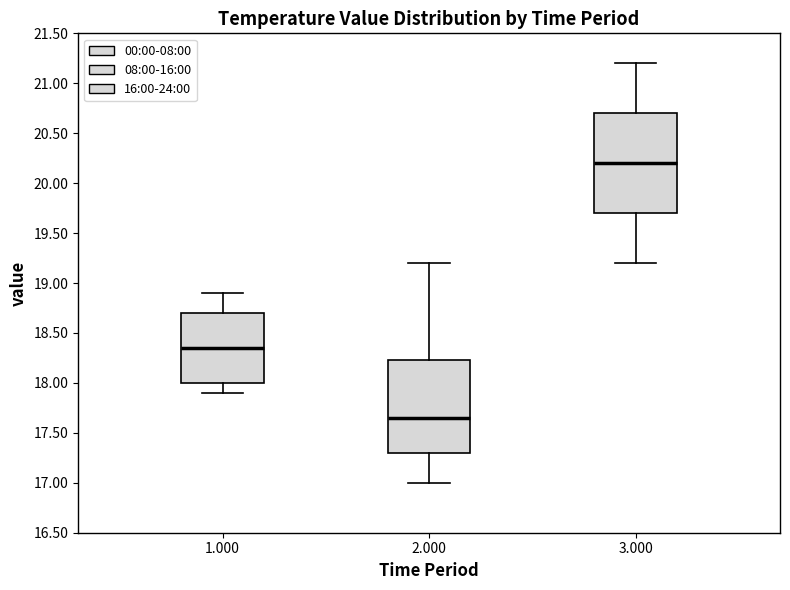

Which box is the tallest, from its lower edge to its upper edge?

3.000